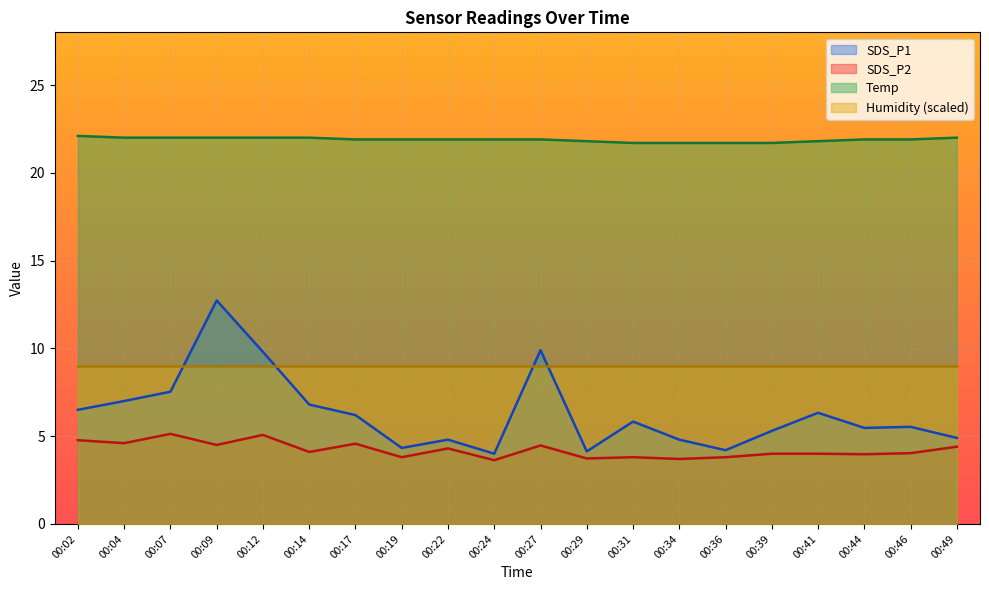

Where is the first local minimum for SDS_P2?

00:04